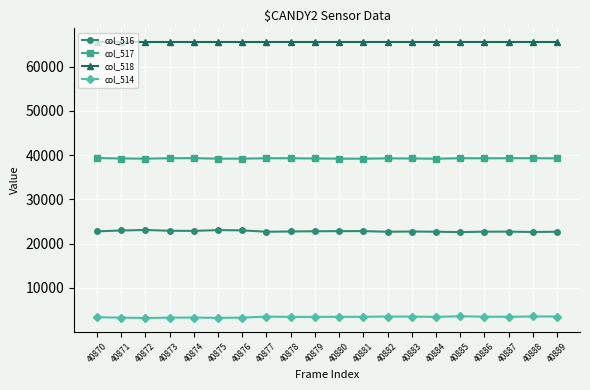

At how many categories does at least one series exceed 51711?

20